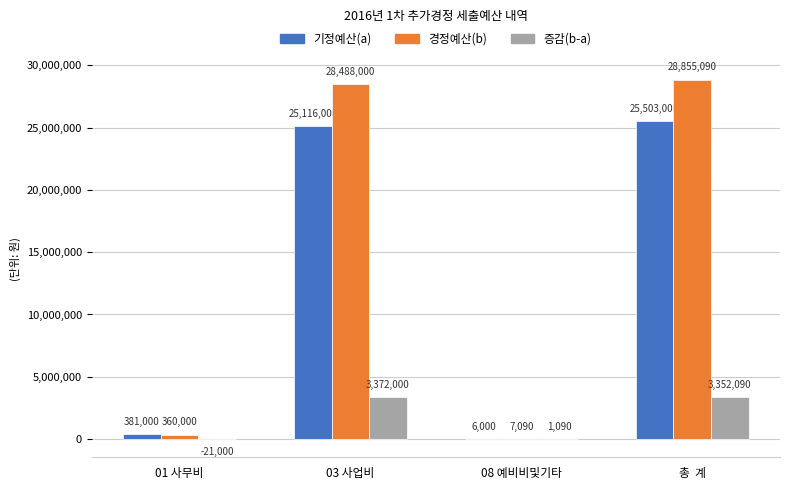

True or false: 기정예산(a) has a value of 6951770 at 03 사업비.

False